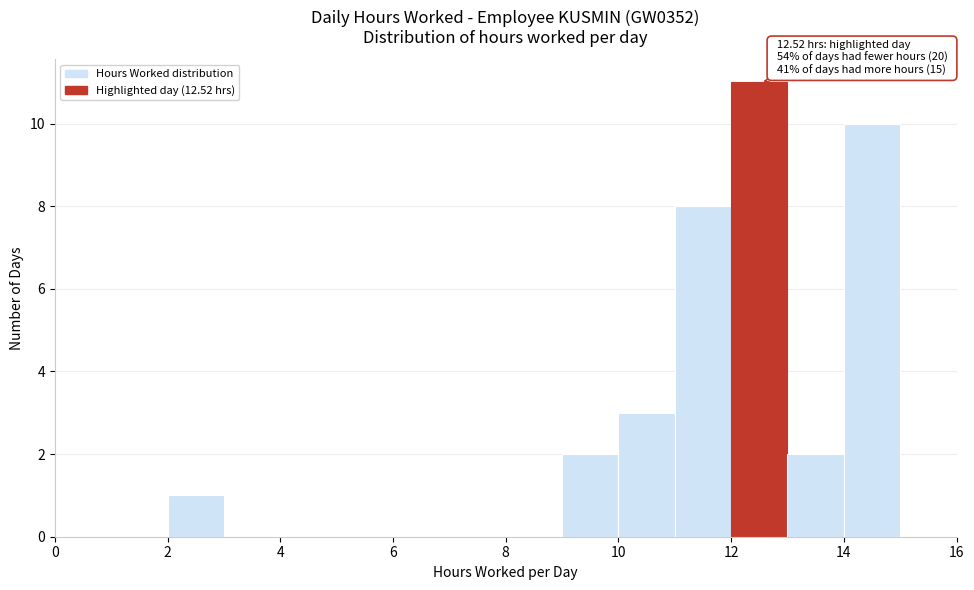

Over which range of the x-axis is the bar tallest?

12 to 13